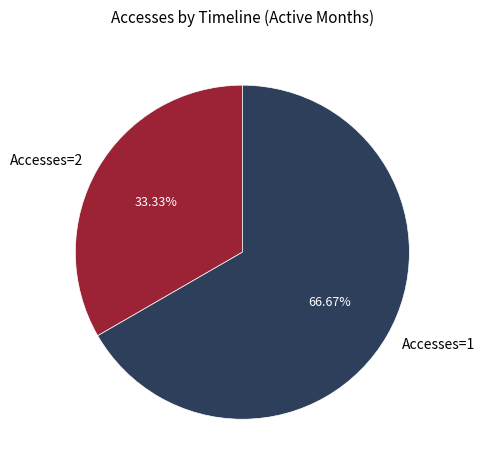

What is the majority slice?

Accesses=1